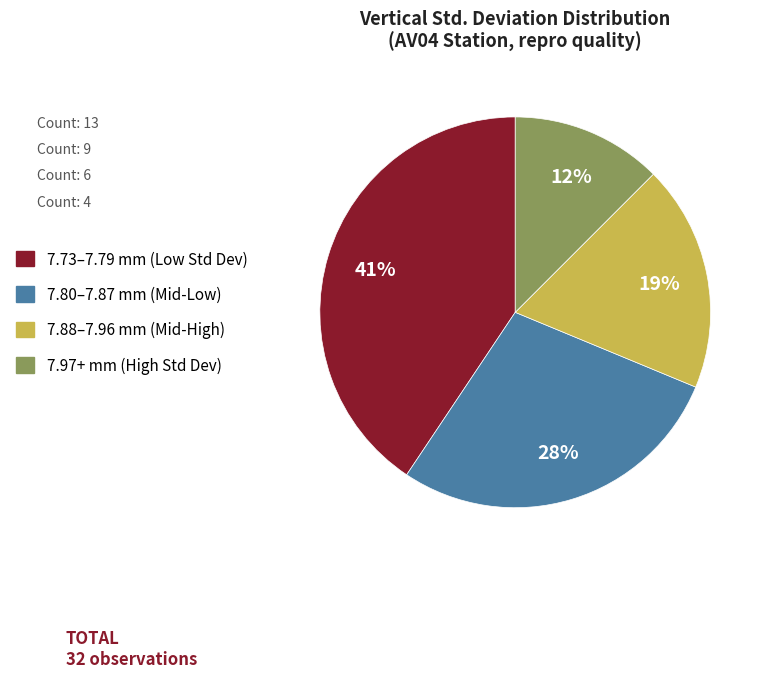

What is the smallest slice in the pie chart?

7.97+ mm (High Std Dev)